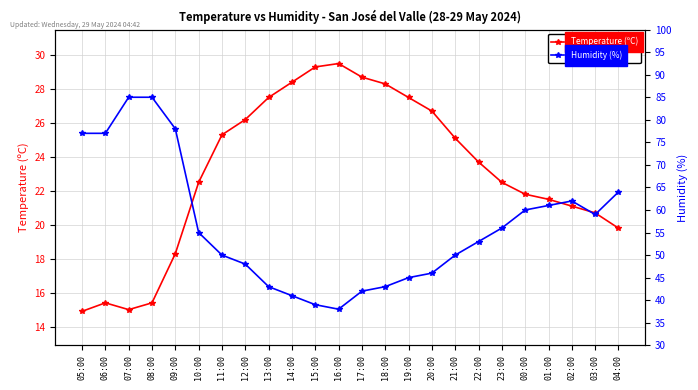

True or false: Temperature (ºC) and Humidity (%) intersect in this chart.

False